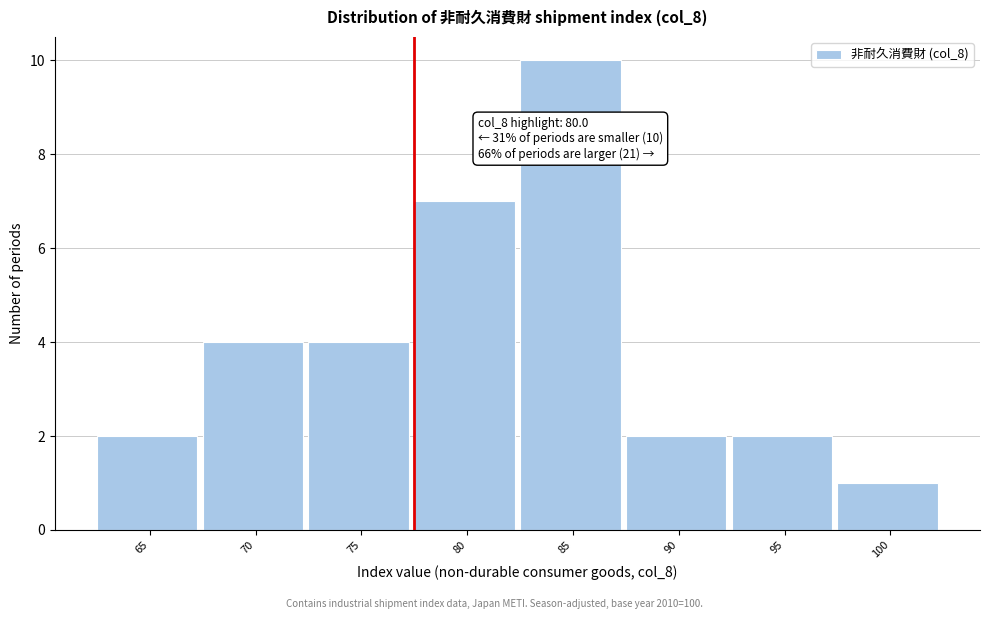

Reading left to right, what are all the values shown in this chart?

65=2	70=4	75=4	80=7	85=10	90=2	95=2	100=1